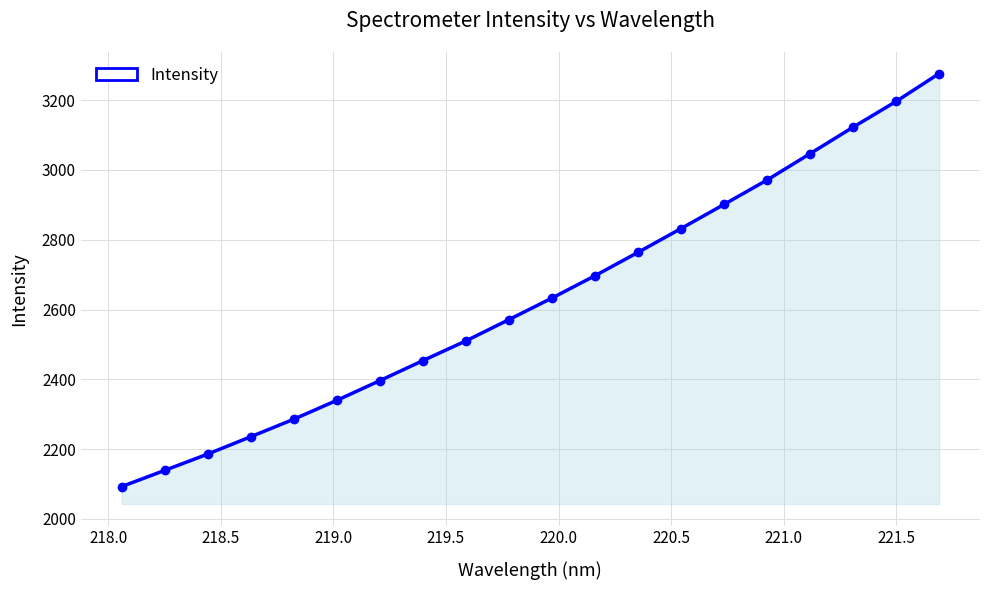

What is the value of the 6th point from the left?

2339.9